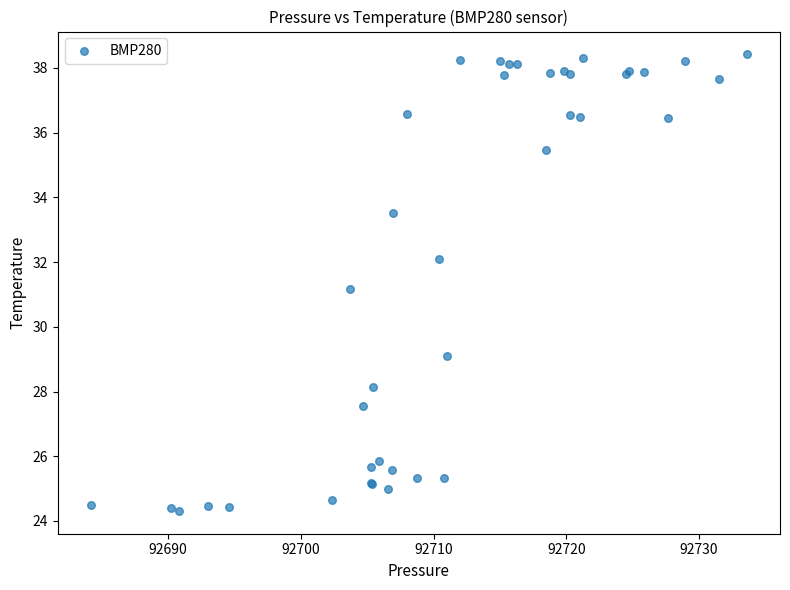

What Y value in the scatter plot is closest to 31?

31.2